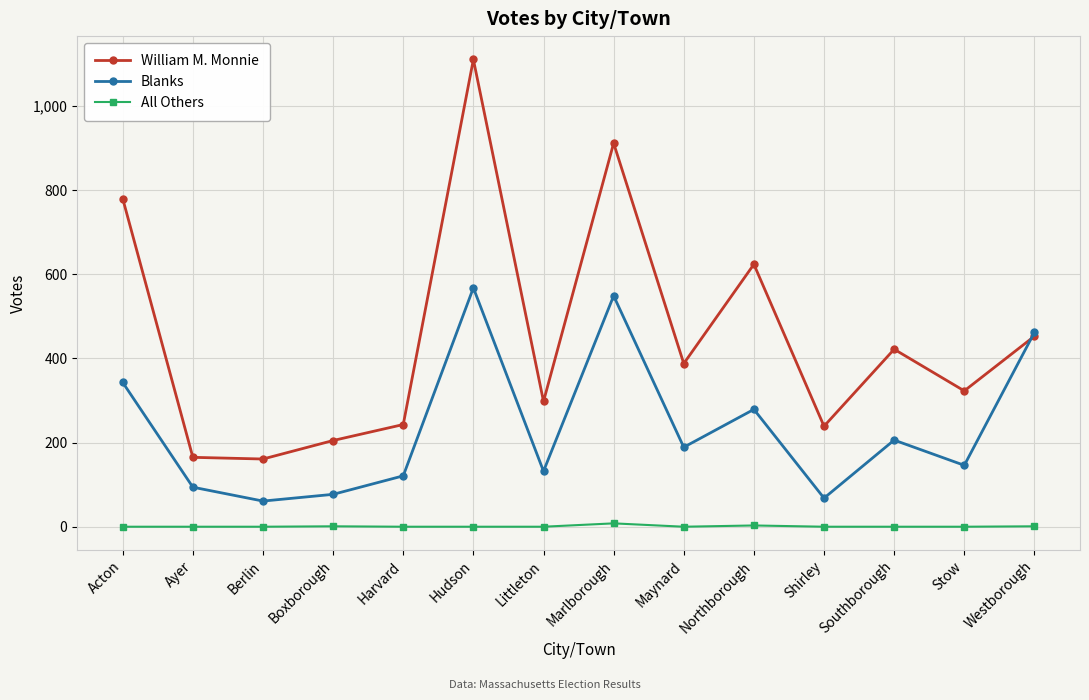

In William M. Monnie, how many points are higher than both neighbors (excluding endpoints)?

4